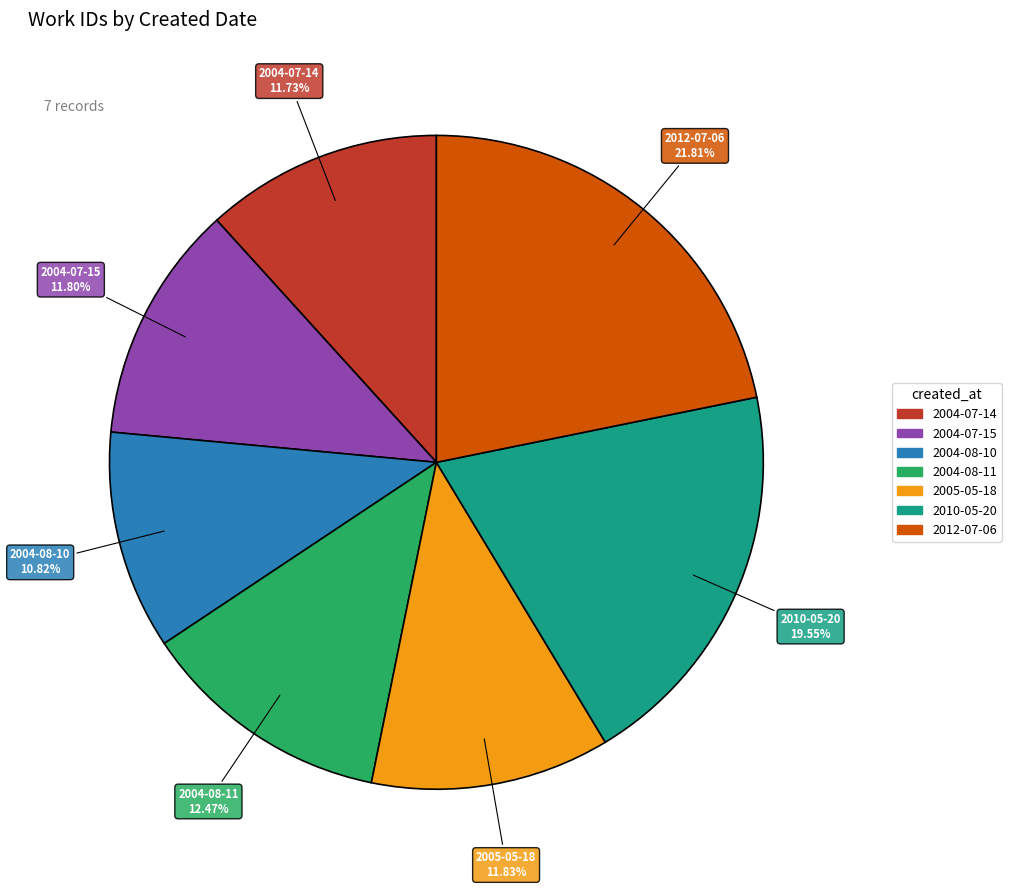

Combined, do 2004-07-15 and 2004-08-11 account for over 50%?

No